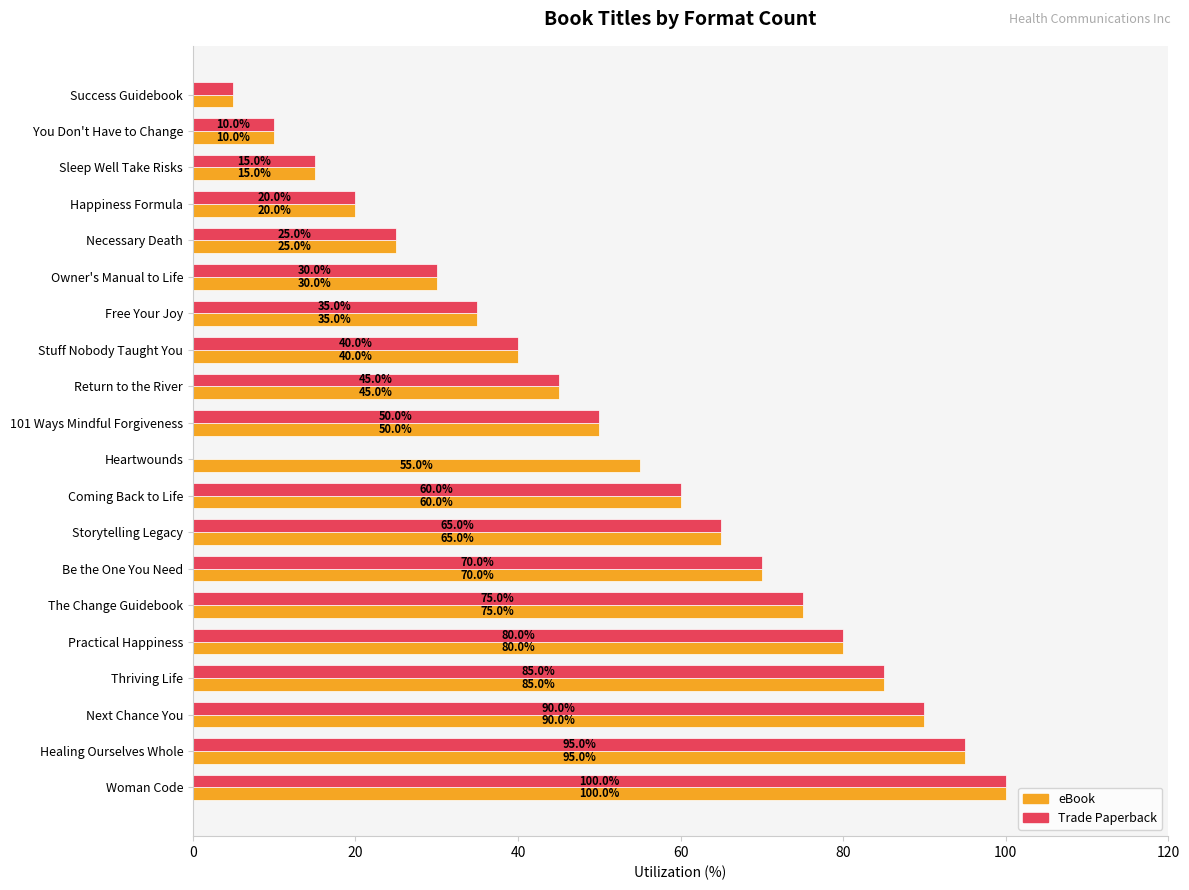

Which series has the largest total across all categories?

eBook